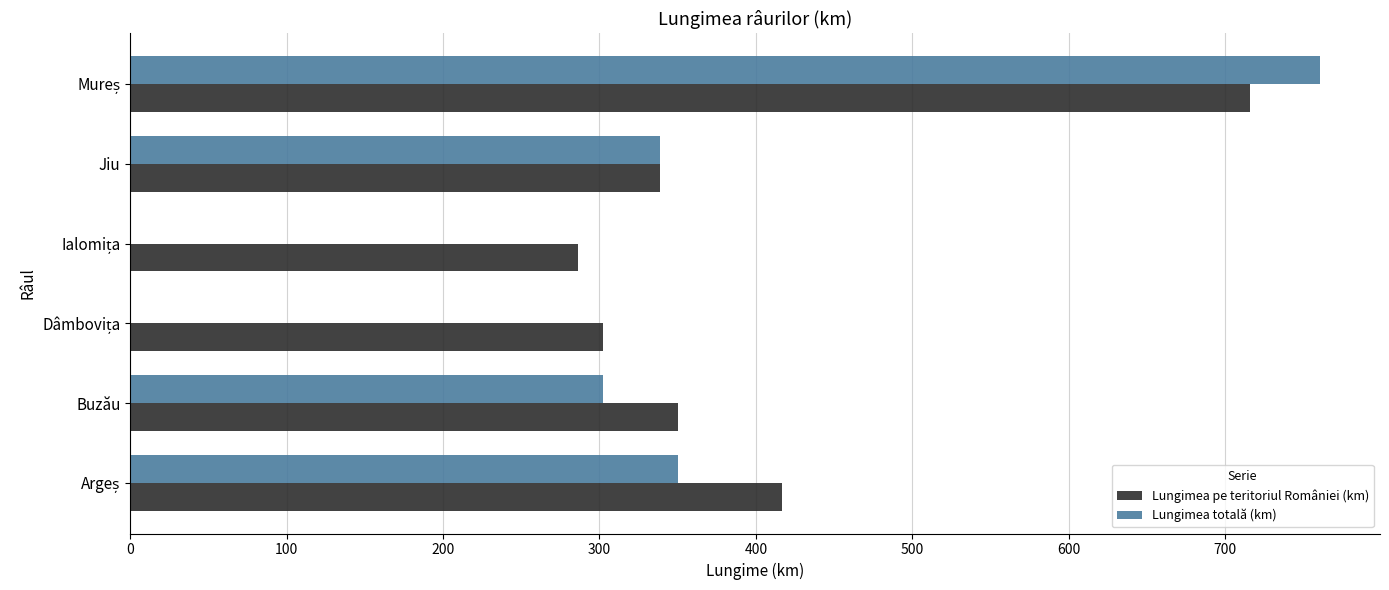

Is it true that Lungimea totală (km) equals 73 at Buzău?

False